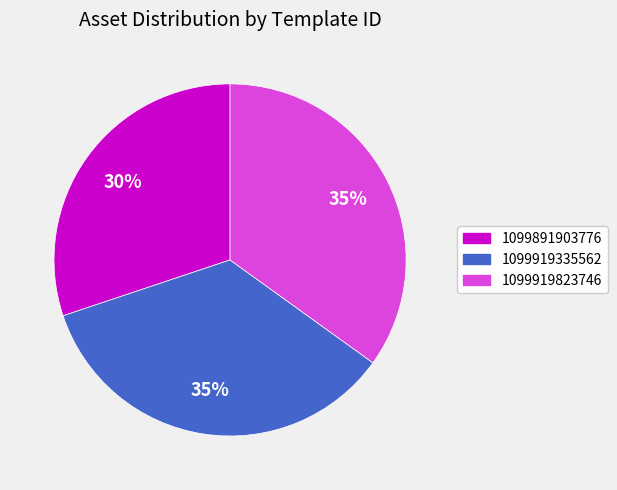

True or false: 1099891903776 accounts for 43% of the total.

False